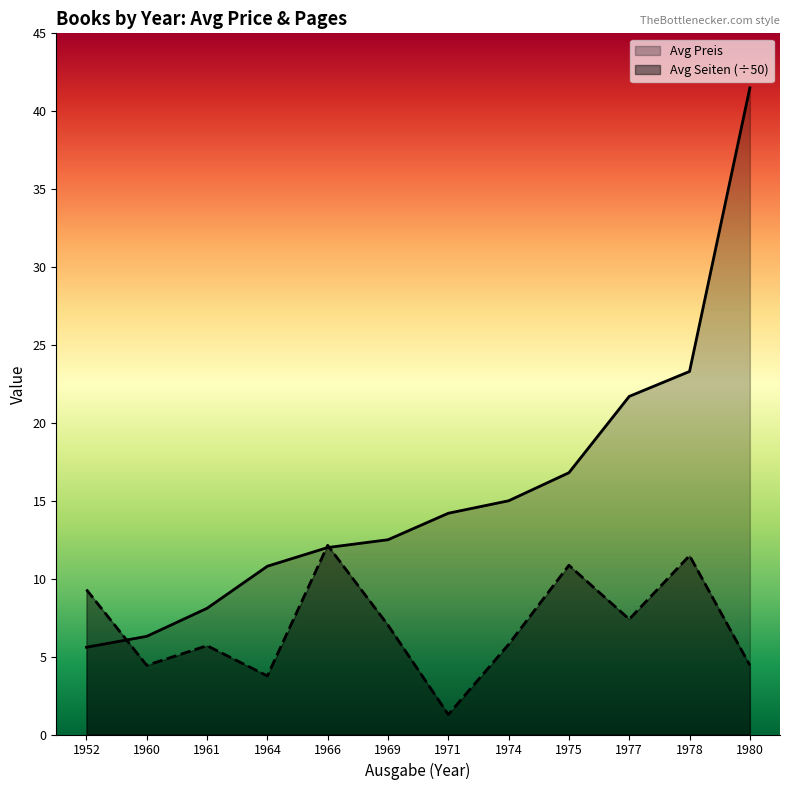

Rank the categories by Avg Preis value from lowest to highest.

1952, 1960, 1961, 1964, 1966, 1969, 1971, 1974, 1975, 1977, 1978, 1980